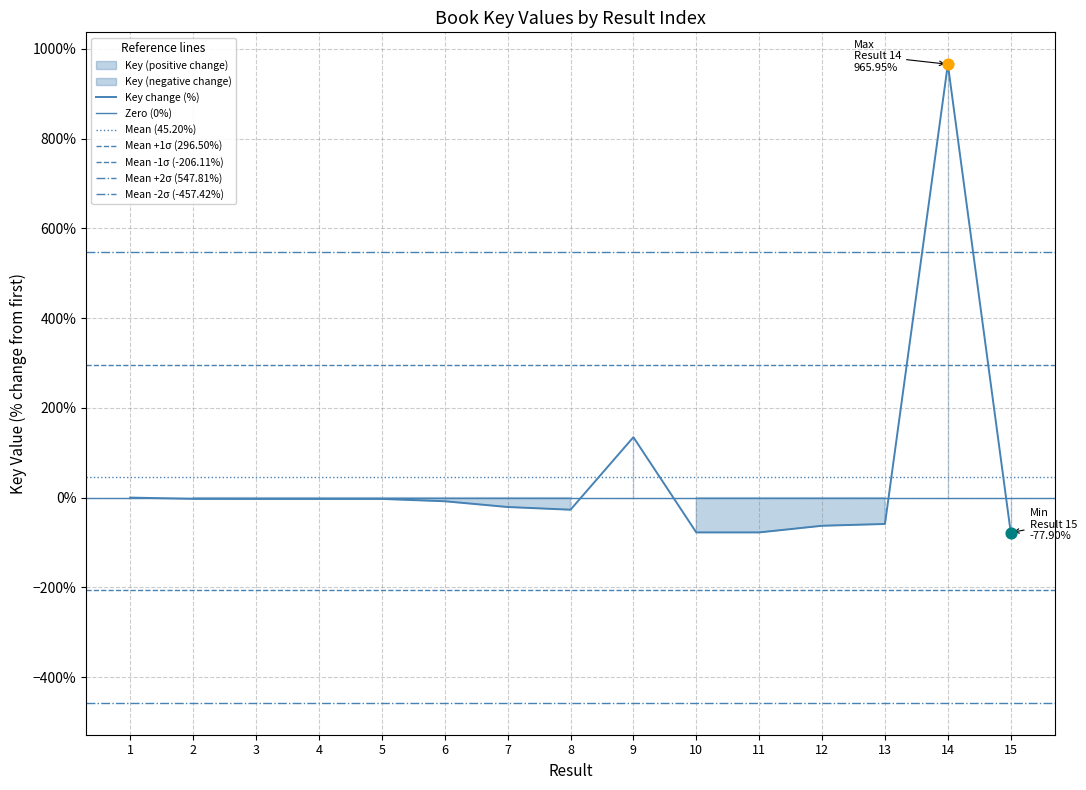

Between 8 and 6, which is larger?

6